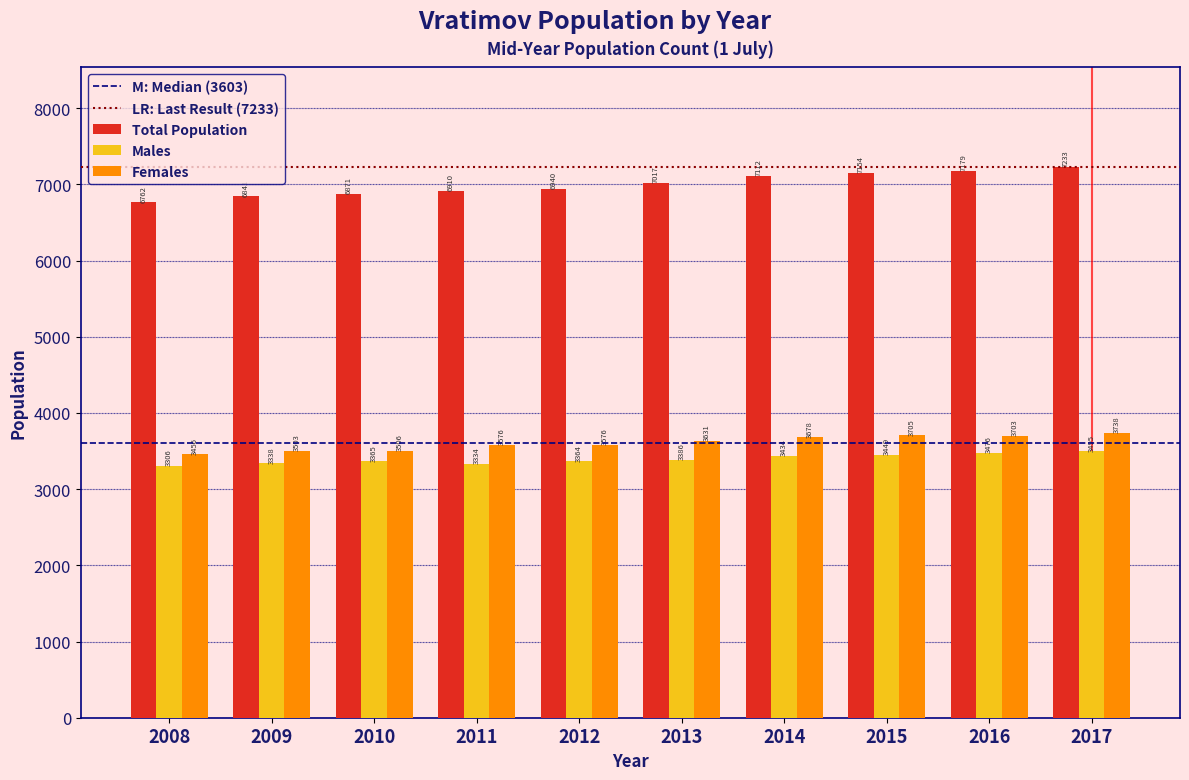

Reading left to right, what are all the values shown in this chart?

Total Population: 6762	6841	6871	6910	6940	7017	7112	7154	7179	7233
Males: 3306	3338	3365	3334	3364	3386	3434	3449	3476	3495
Females: 3456	3503	3506	3576	3576	3631	3678	3705	3703	3738